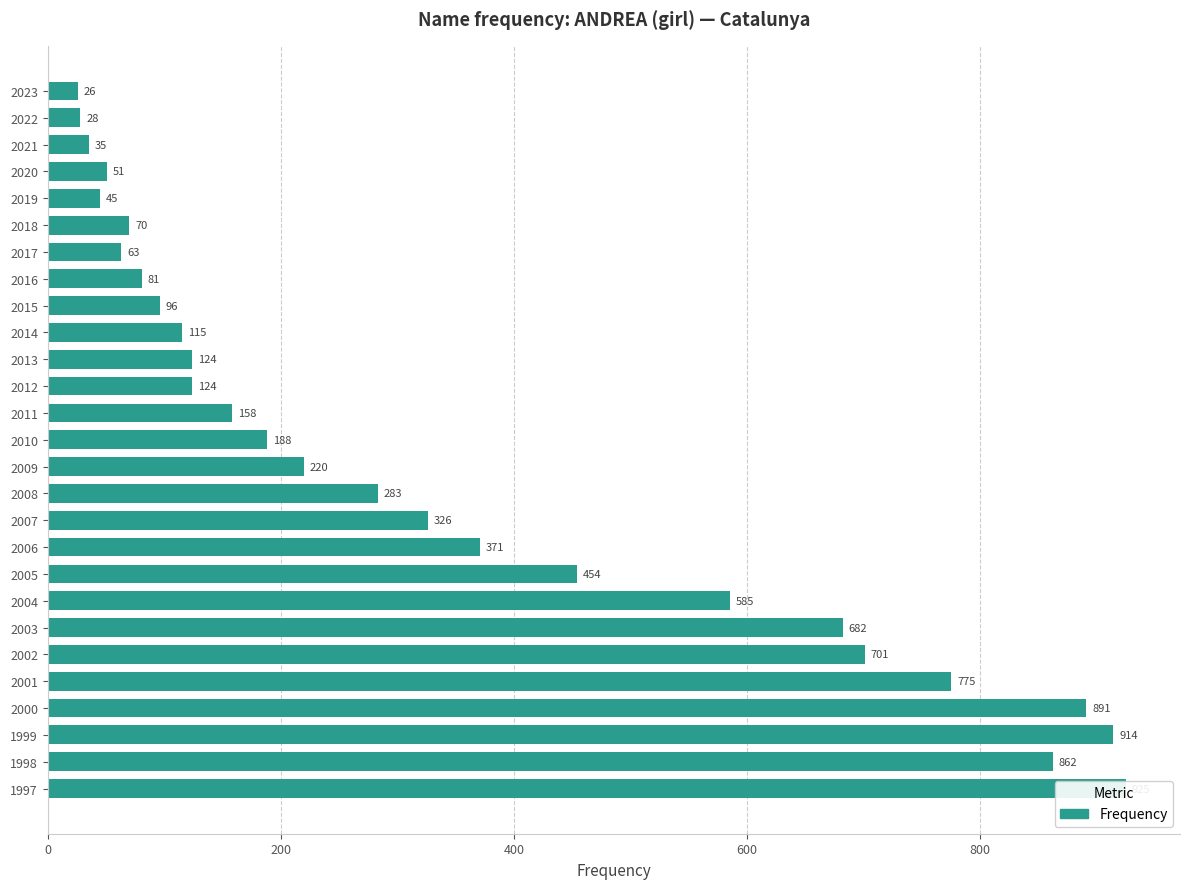

Count the number of categories in the chart.

27